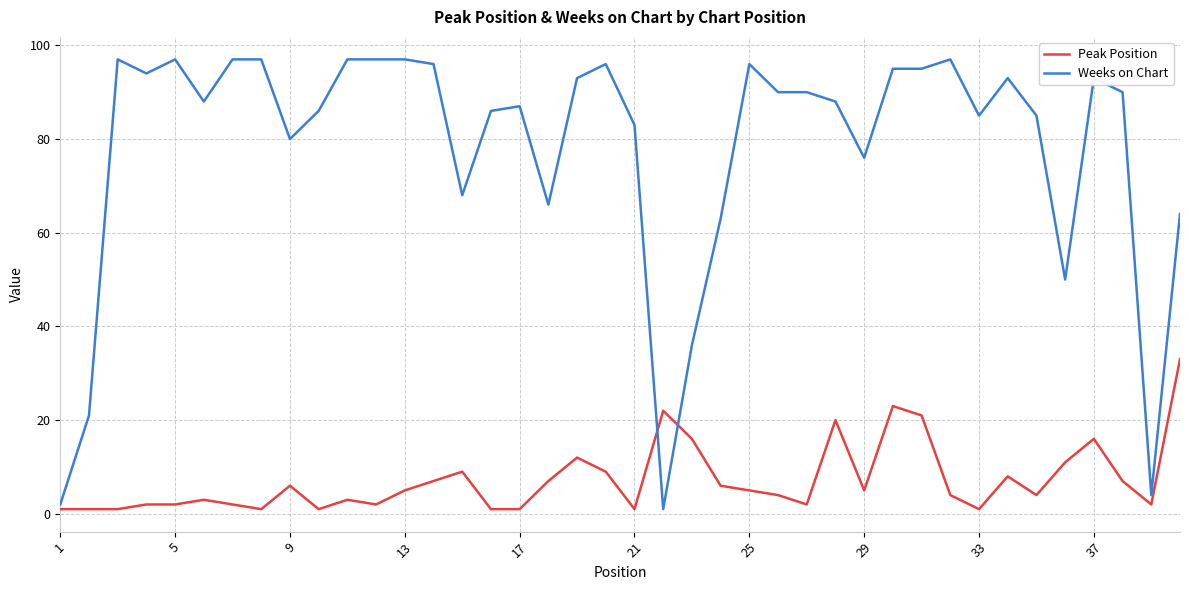

Rank the series by their average value, from highest to lowest.

Weeks on Chart, Peak Position